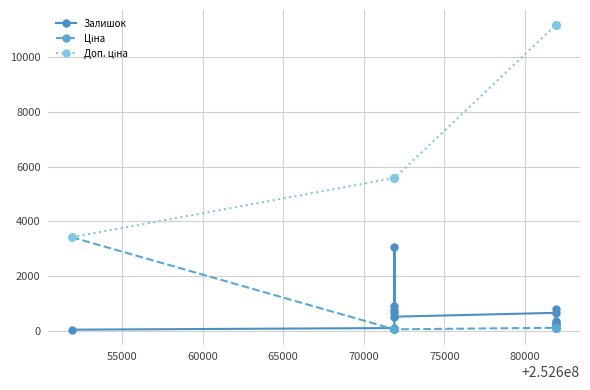

What is the value of the Залишок point at the 11th from the left?

295.0